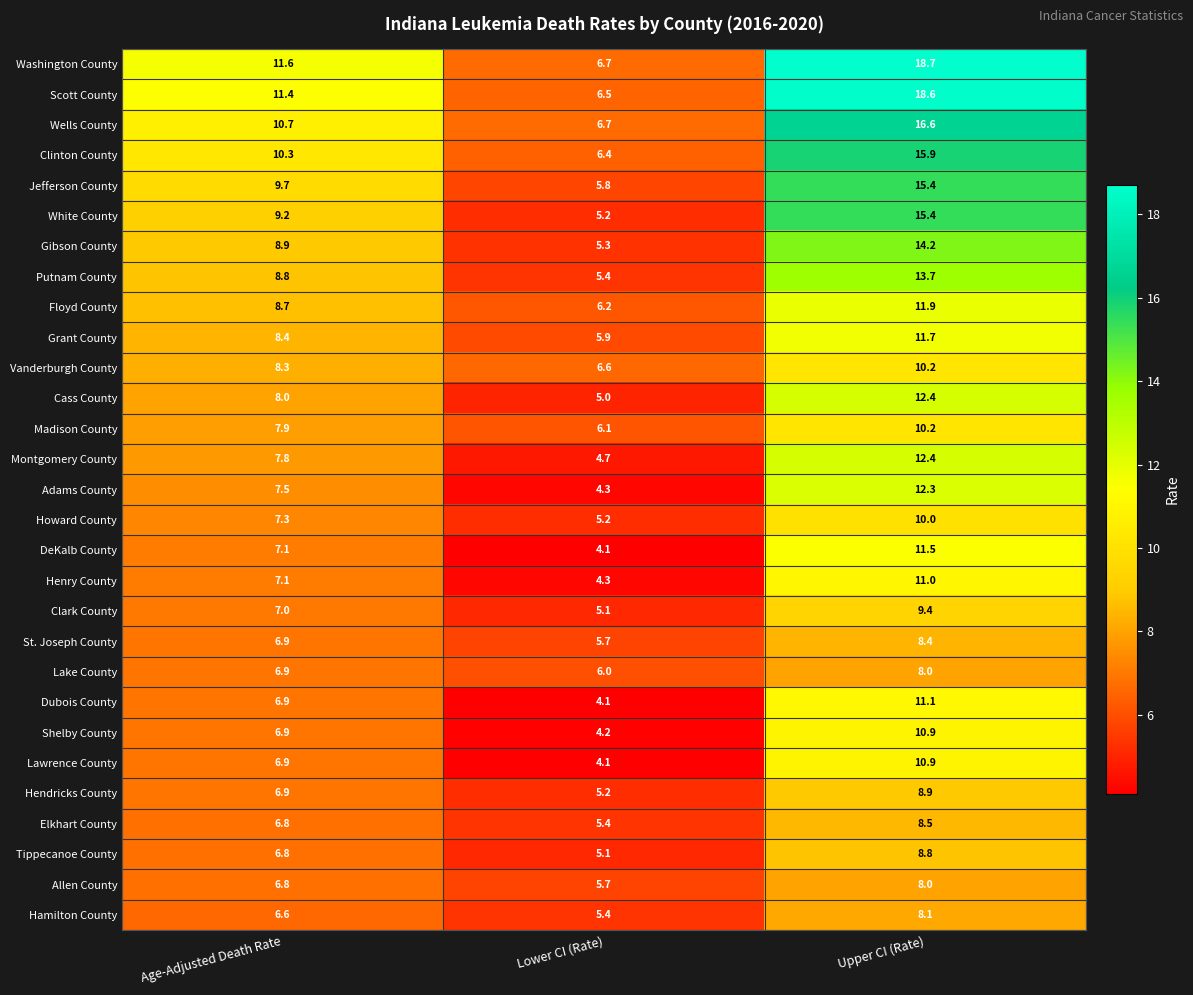

Rank the categories by DeKalb County value from highest to lowest.

Upper CI (Rate), Age-Adjusted Death Rate, Lower CI (Rate)